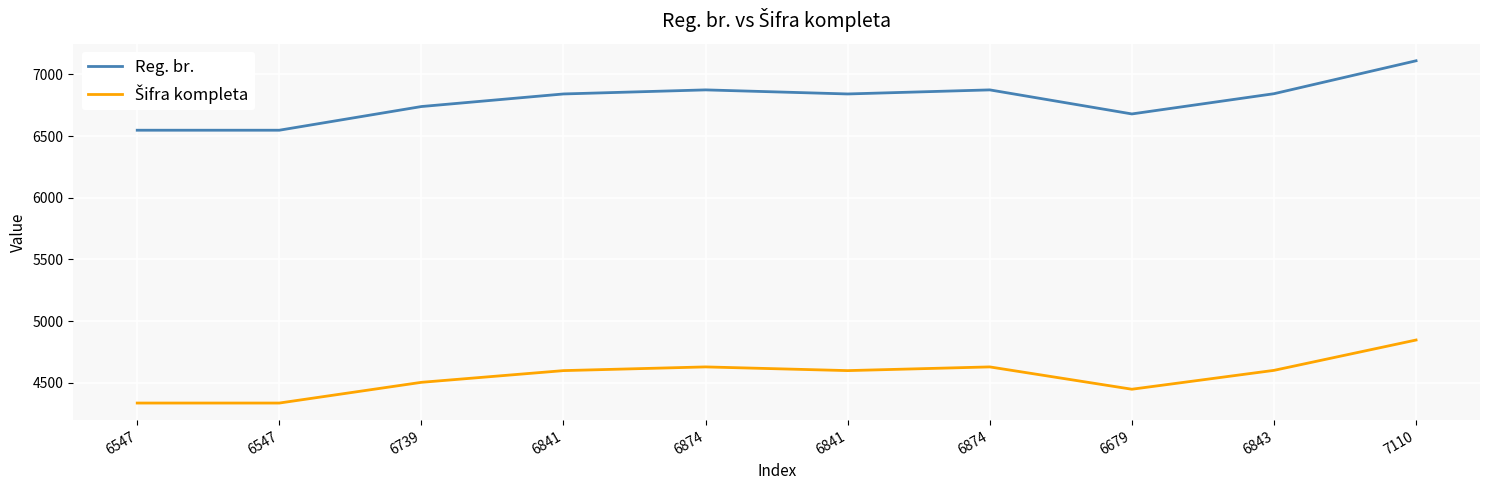

Is the value of Šifra kompleta at 6841 greater than the value of Reg. br. at 6874?

No